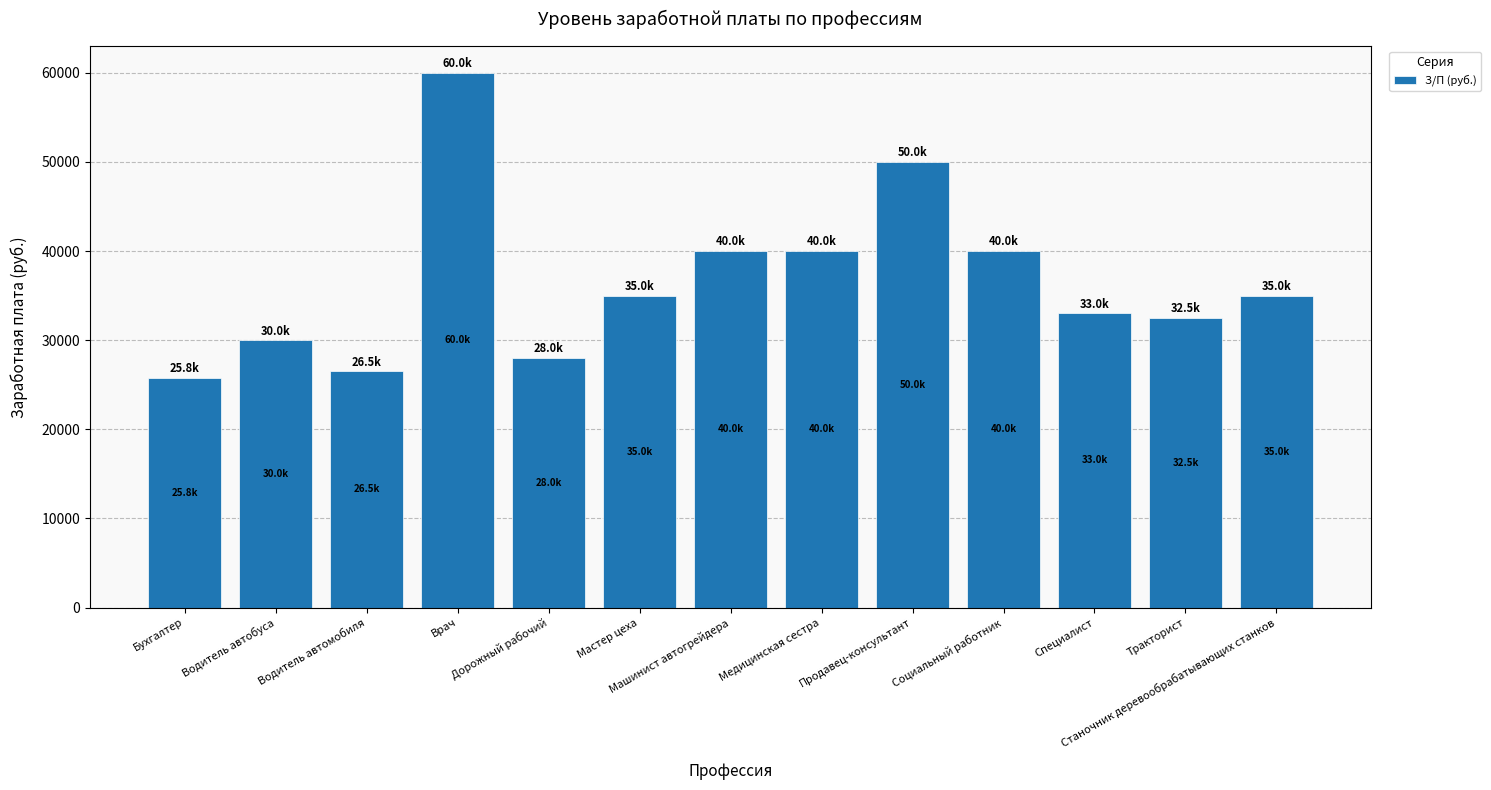

How many categories are shown in the chart?

13